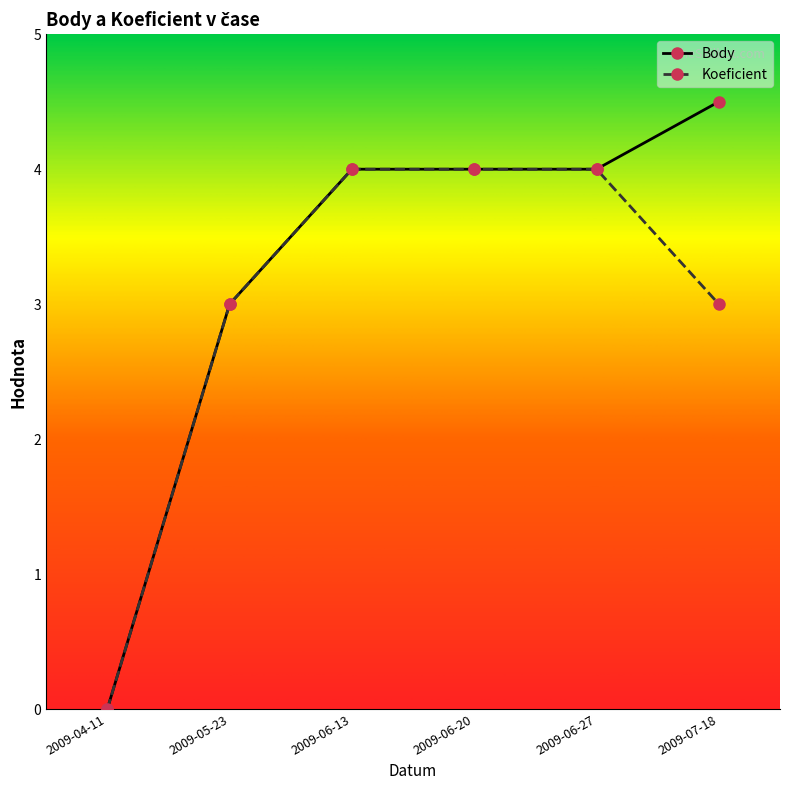

List the series in order of their overall mean, highest first.

Body, Koeficient